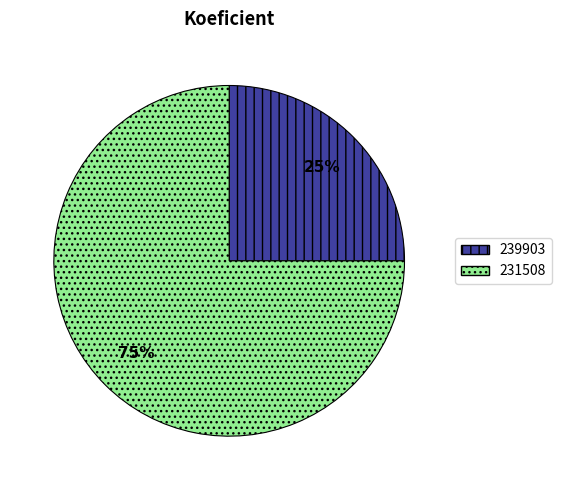

To the nearest percent, what is the average slice percentage?

50%